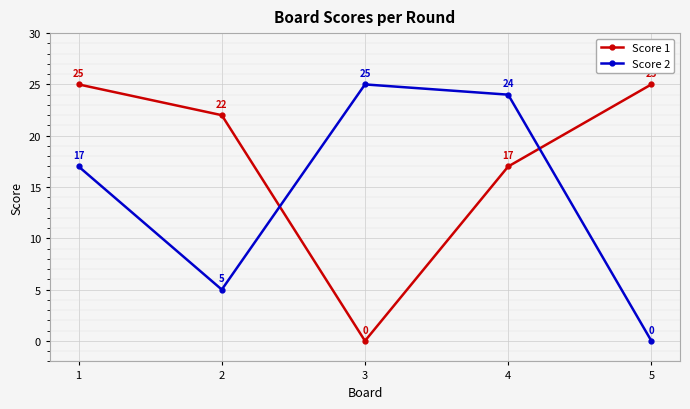

What is the average value of the Score 2 series?

14